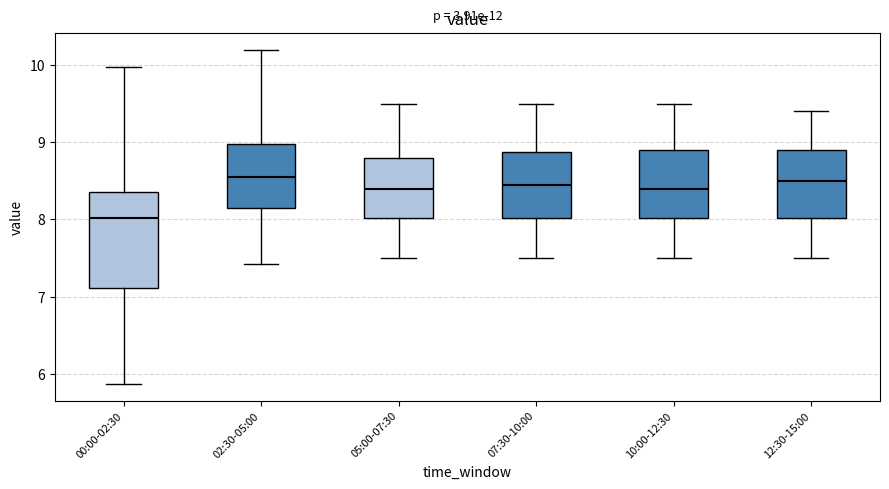

Reading left to right, transcribe this box plot: for each box, give where its median line is, the range the box spans, and where its two whiskers end, as read against the y-axis. The values are not printed on the chart, so give them approximately, as read against the axis.

00:00-02:30: median 8.0, box 7.1 to 8.4, whiskers 5.9 to 10.0
02:30-05:00: median 8.6, box 8.1 to 9.0, whiskers 7.4 to 10.2
05:00-07:30: median 8.4, box 8.0 to 8.8, whiskers 7.5 to 9.5
07:30-10:00: median 8.5, box 8.0 to 8.9, whiskers 7.5 to 9.5
10:00-12:30: median 8.4, box 8.0 to 8.9, whiskers 7.5 to 9.5
12:30-15:00: median 8.5, box 8.0 to 8.9, whiskers 7.5 to 9.4